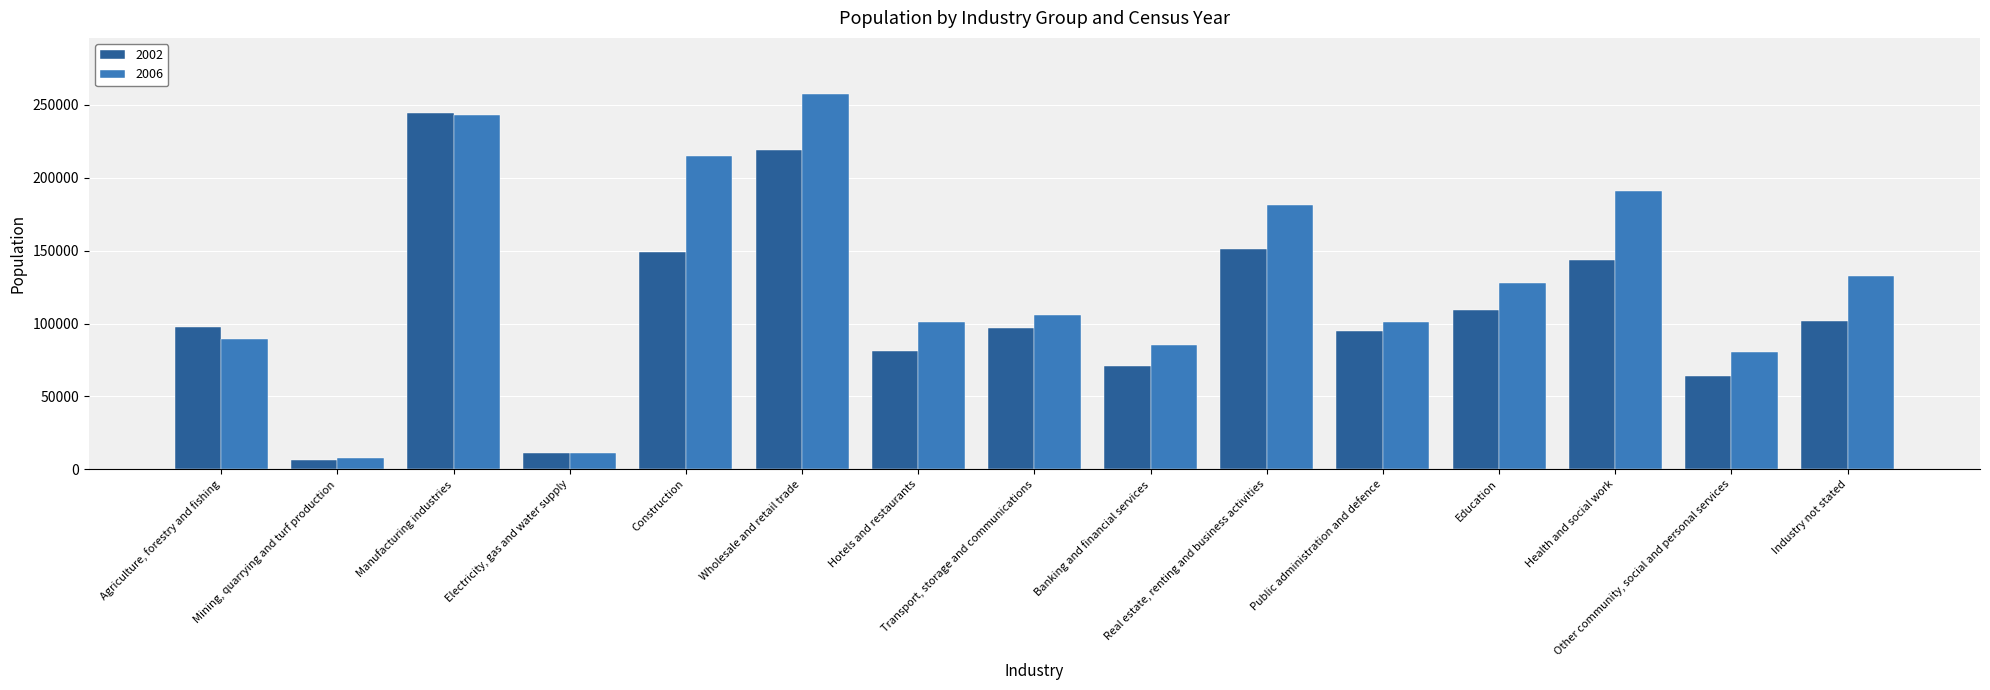

Count the number of categories in the chart.

15